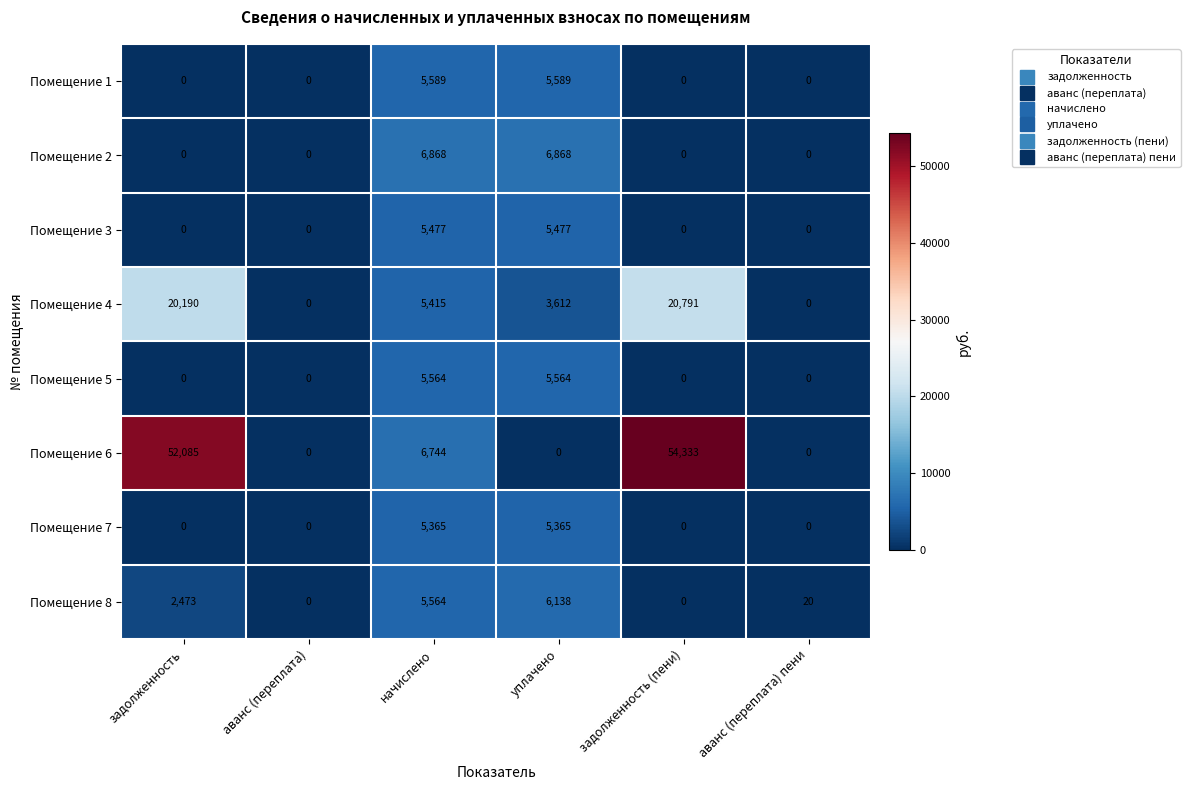

At уплачено, list the series in order from smallest to largest.

Помещение 6, Помещение 4, Помещение 7, Помещение 3, Помещение 5, Помещение 1, Помещение 8, Помещение 2